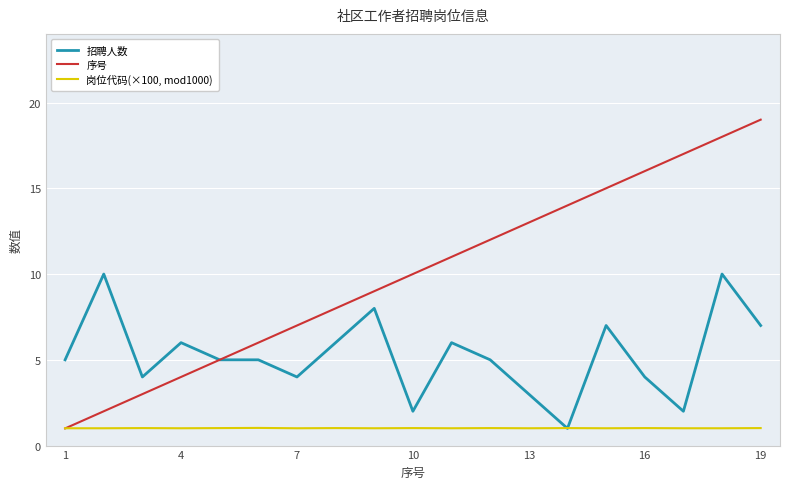

Which series has the largest total across all categories?

序号